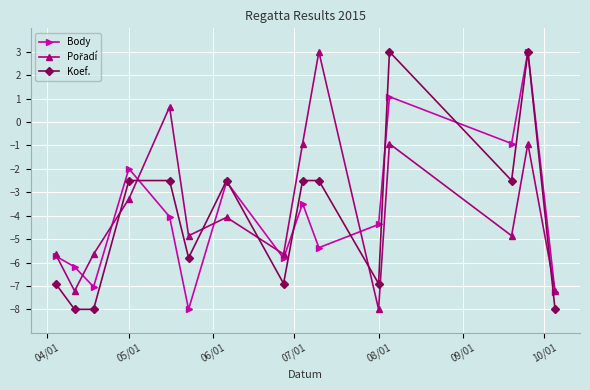

What is the minimum value for Body?

-8.0